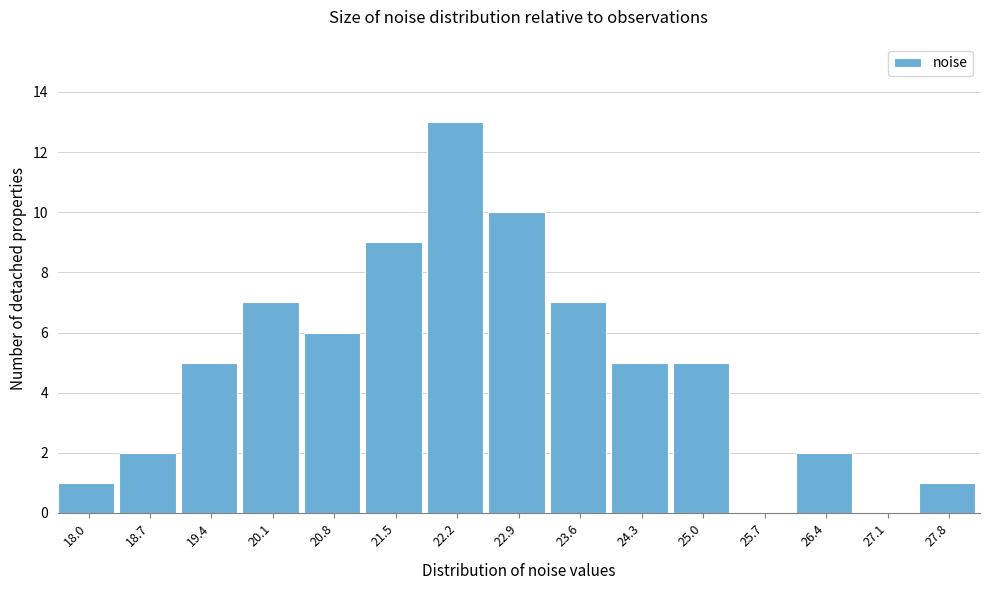

Reading right to left, what are all the values shown in this chart?

27.8=1	27.1=0	26.4=2	25.7=0	25.0=5	24.3=5	23.6=7	22.9=10	22.2=13	21.5=9	20.8=6	20.1=7	19.4=5	18.7=2	18.0=1